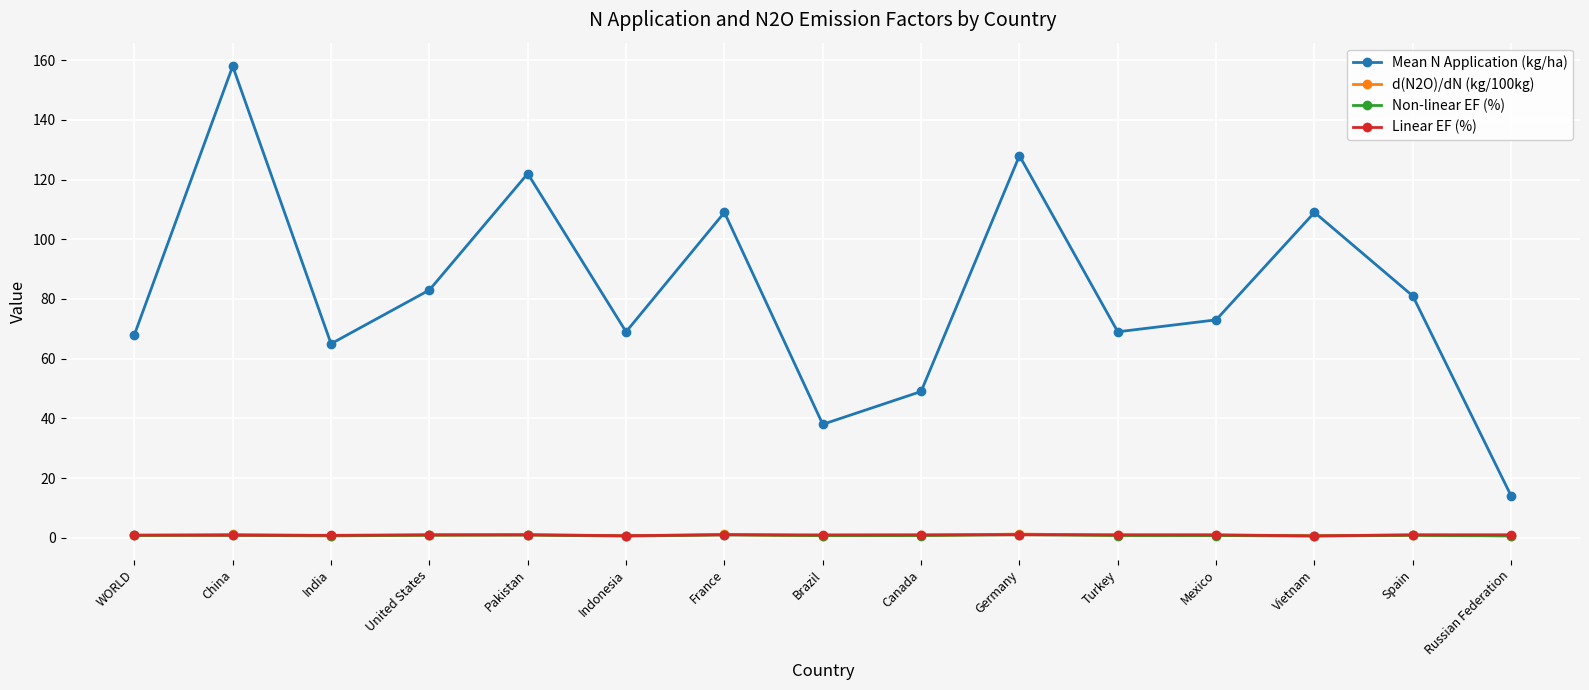

Between Indonesia and Brazil, which series saw the biggest shift?

Mean N Application (kg/ha)